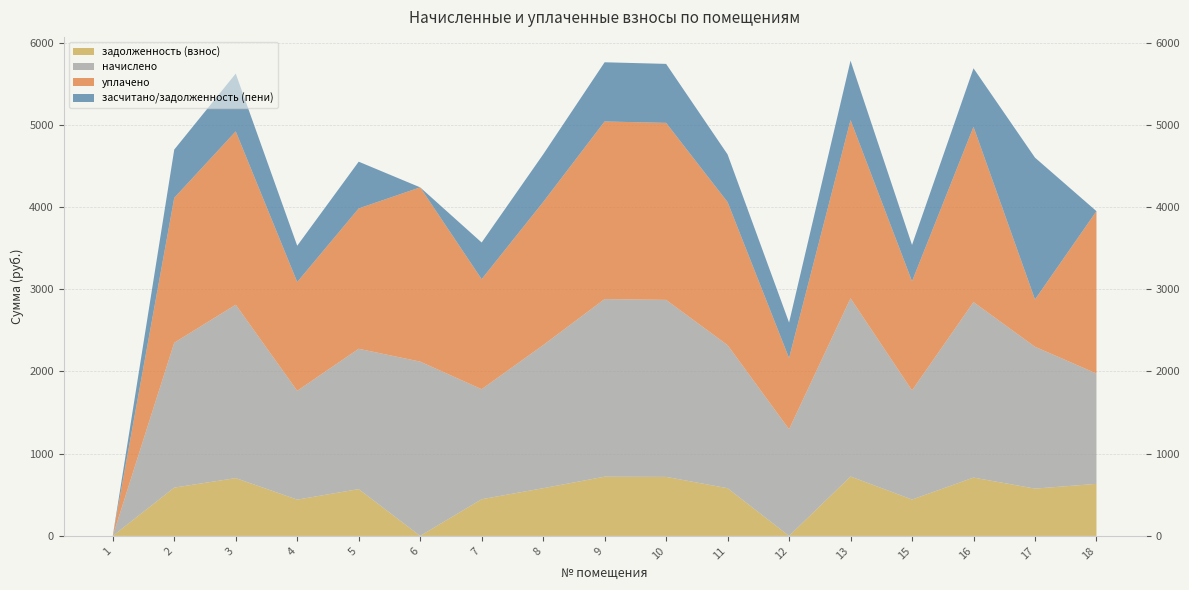

Reading left to right, what are all the values shown in this chart?

задолженность (взнос): 0.0	587.5	703.0	441.2	569.0	0.0	446.1	580.1	720.2	717.7	580.1	0.0	722.6	442.4	709.4	575.2	633.0
начислено: 0.0	1762.4	2109.0	1323.6	1707.1	2120.0	1338.4	1740.3	2160.6	2153.2	1740.3	1297.8	2167.9	1327.3	2134.8	1725.5	1342.1
уплачено: 0.0	1762.4	2109.0	1323.6	1707.1	2120.0	1338.4	1740.3	2160.6	2153.2	1740.3	865.2	2167.9	1327.3	2132.6	575.2	1975.1
засчитано/задолженность (пени): 0.0	587.5	703.0	441.2	569.0	0.0	446.1	580.1	720.2	717.7	580.1	432.6	722.6	442.4	711.6	1725.5	0.0